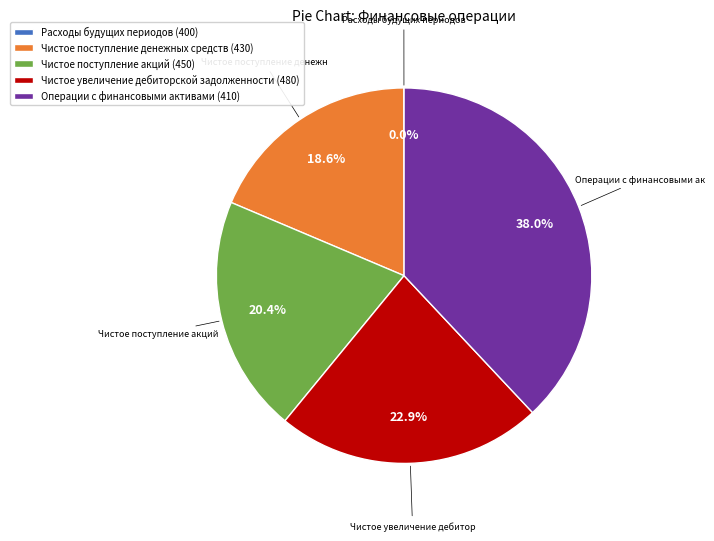

Is the sum of Чистое поступление акций (450) and Операции с финансовыми активами (410) greater than half?

Yes